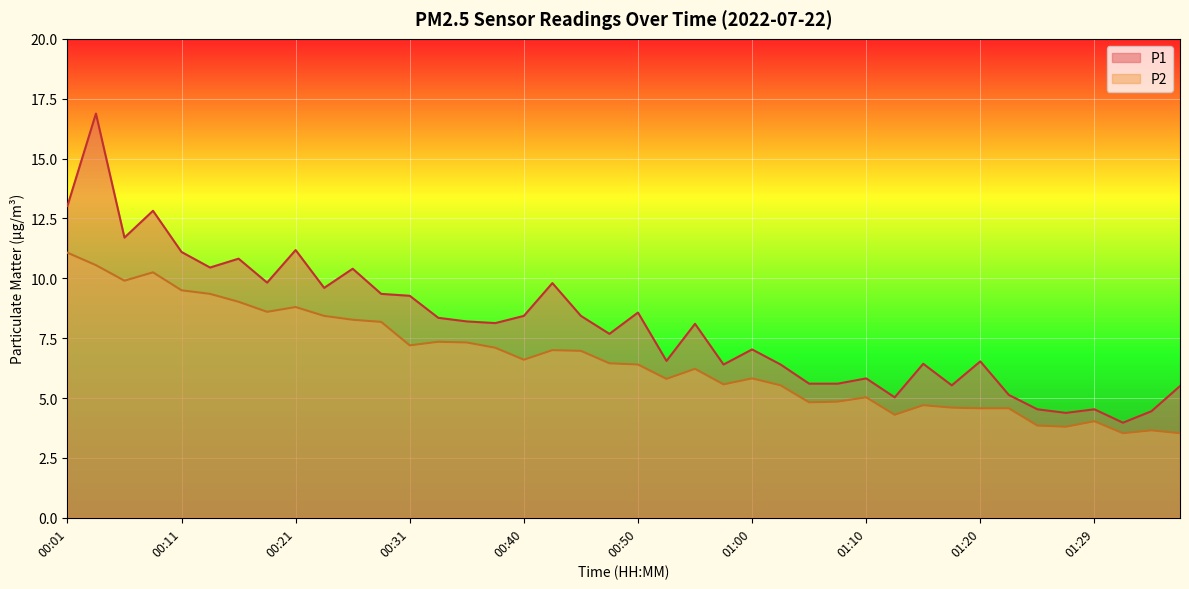

What position from the left is 00:50?

21